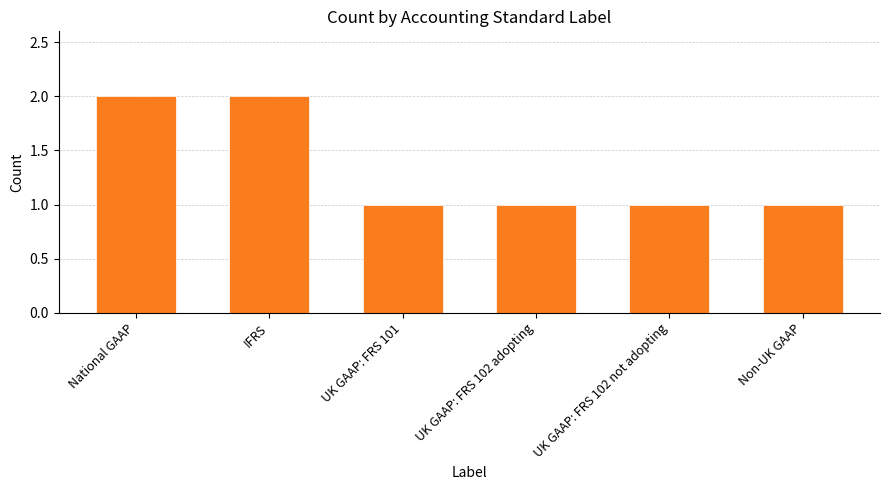

Is it true that the value at UK GAAP: FRS 102 adopting is 1?

True